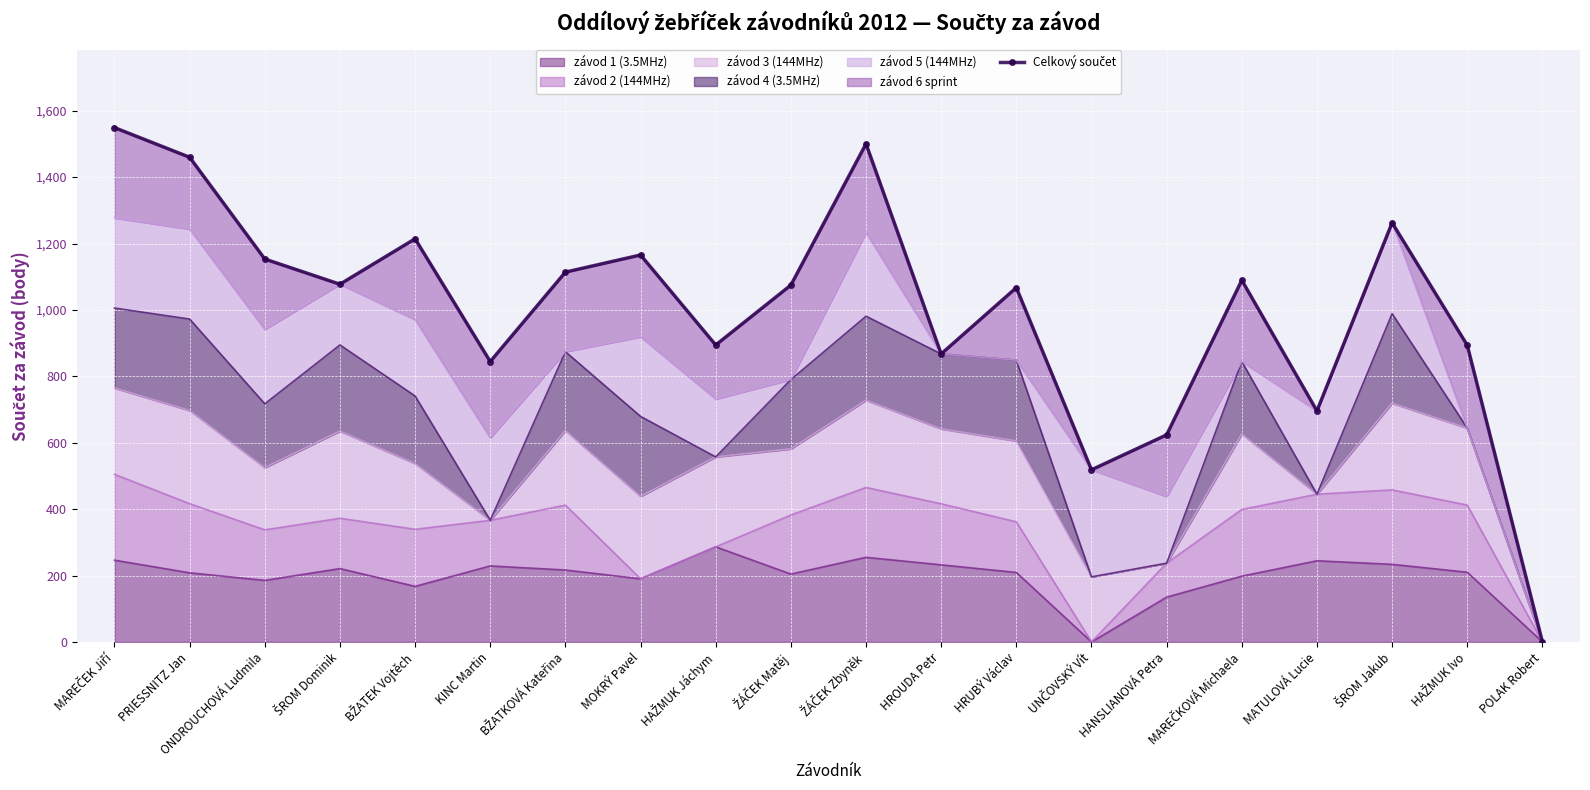

Is it true that závod 1 (3.5MHz) equals 137.1 at PRIESSNITZ Jan?

False